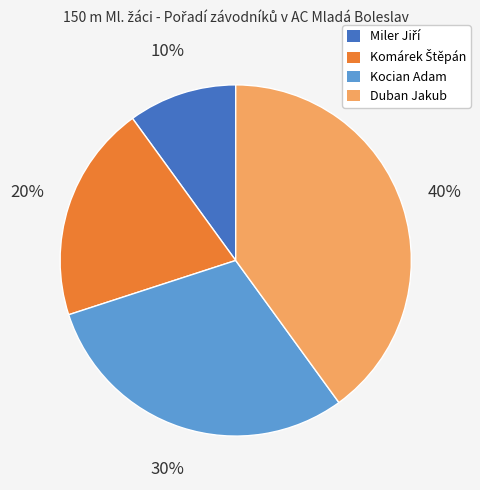

Does any single category account for the majority?

No